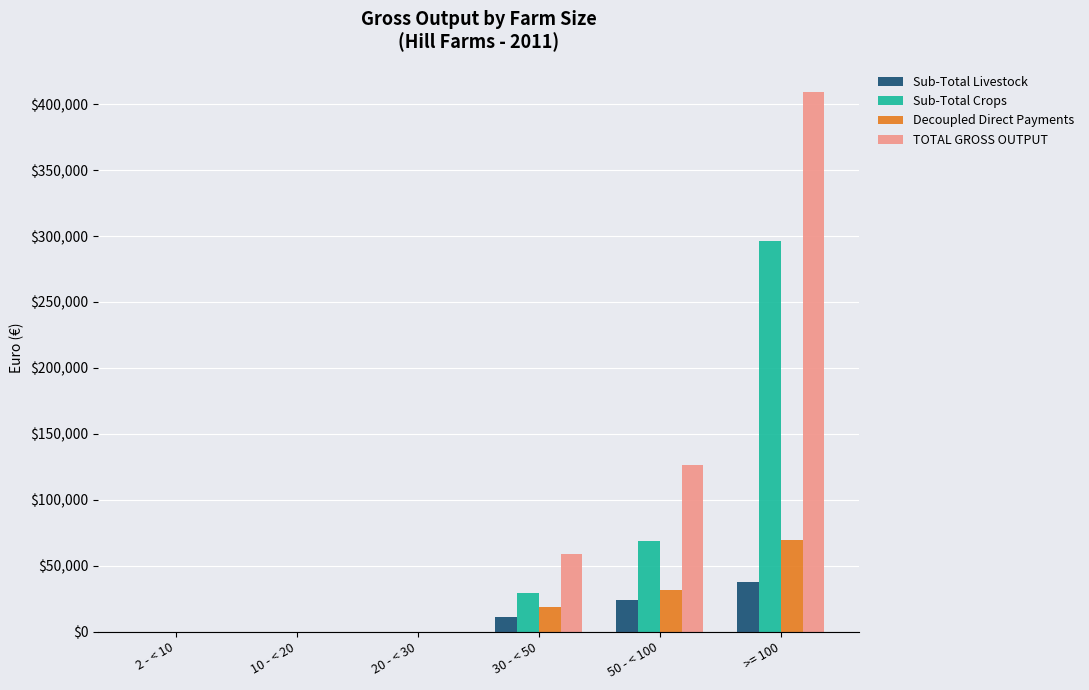

Is it true that TOTAL GROSS OUTPUT equals 185546 at 50 - < 100?

False